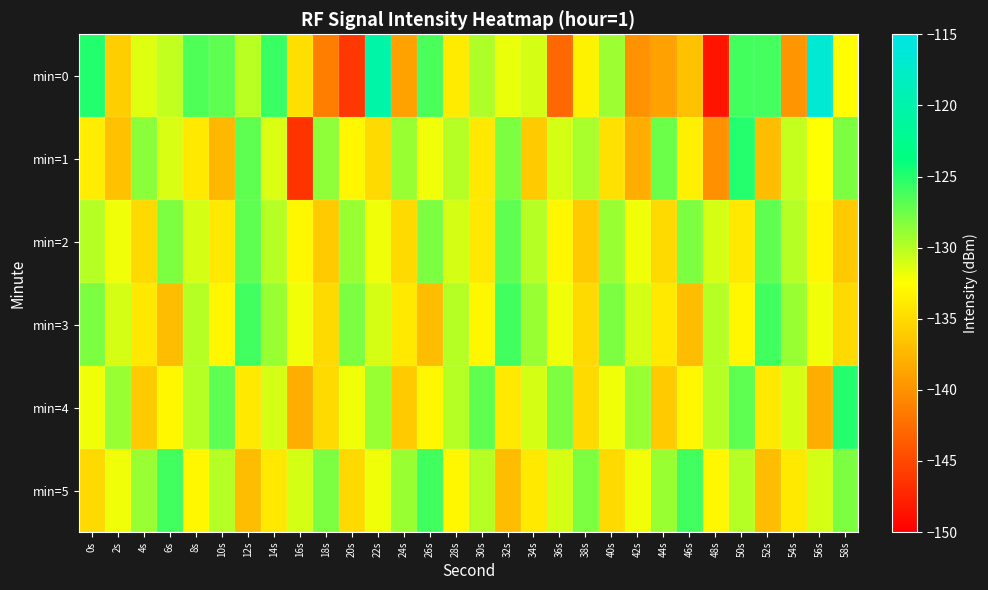

List the series in order of their peak value, lowest first.

min=2, min=3, min=5, min=1, min=4, min=0